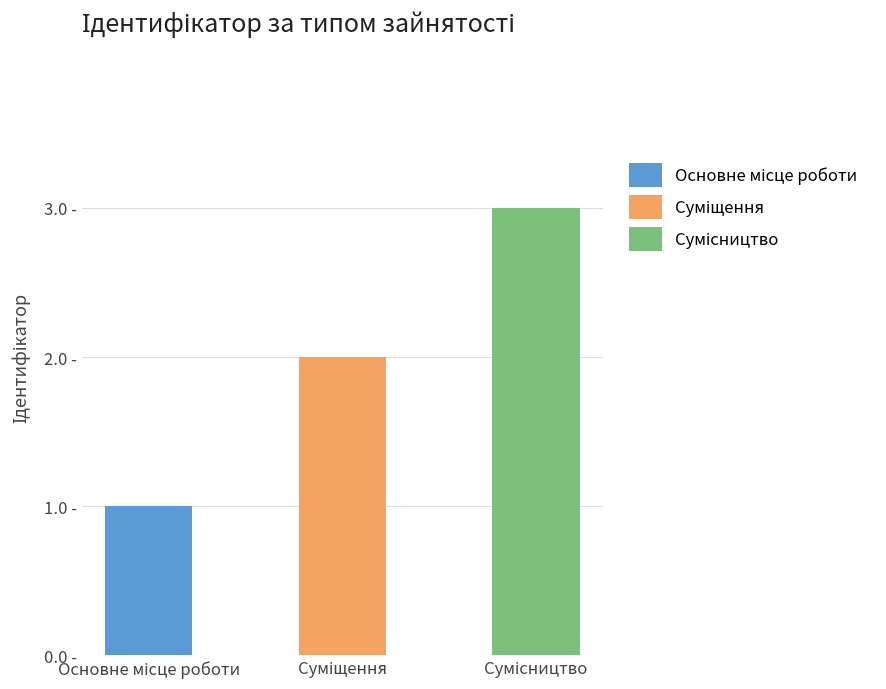

What is the smallest value displayed?

1